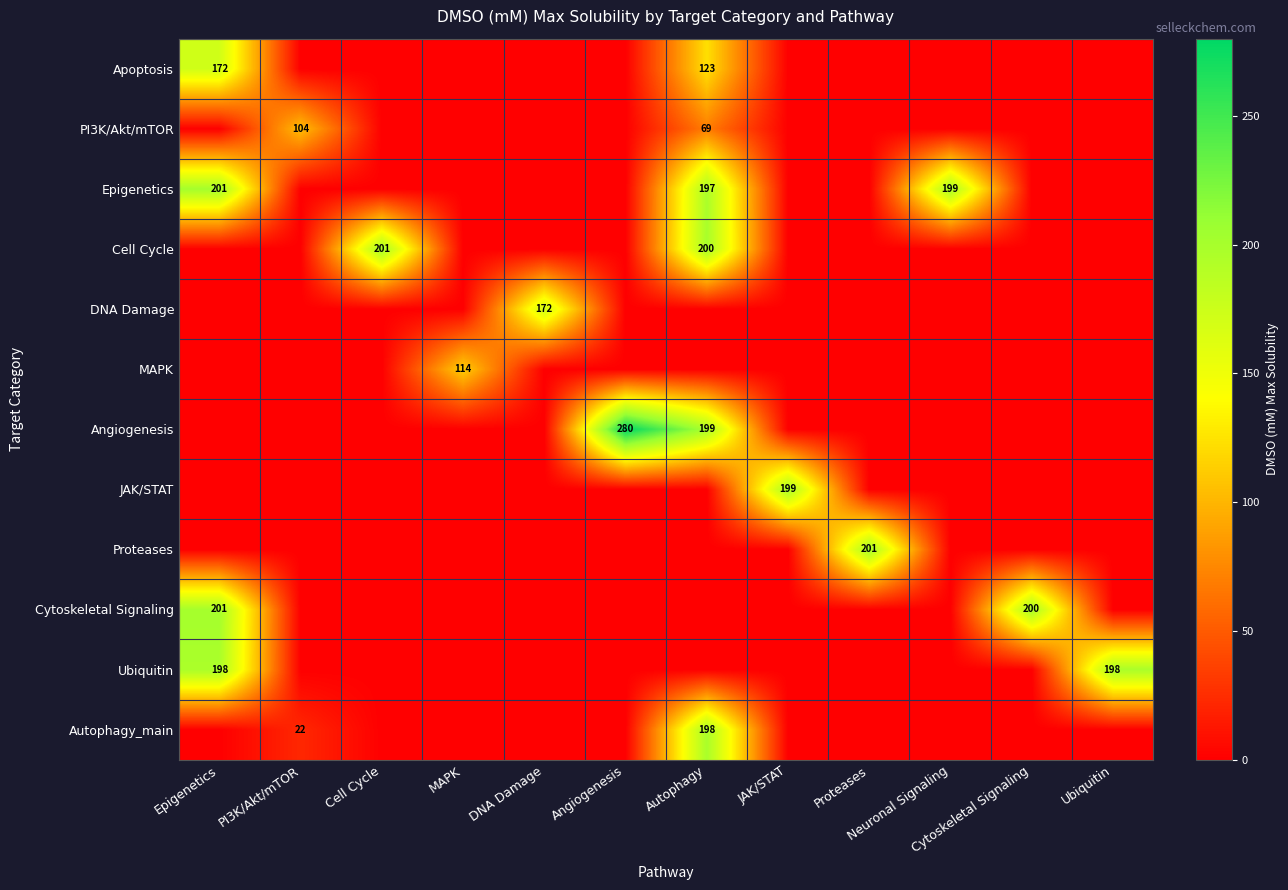

True or false: JAK/STAT has a value of 199 at JAK/STAT.

True